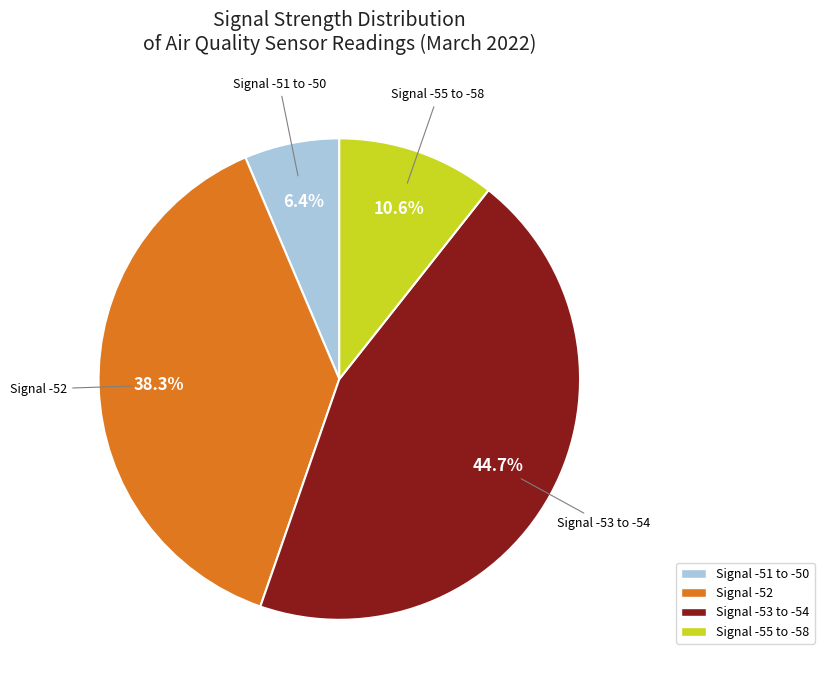

Which has a higher value, Signal -53 to -54 or Signal -51 to -50?

Signal -53 to -54